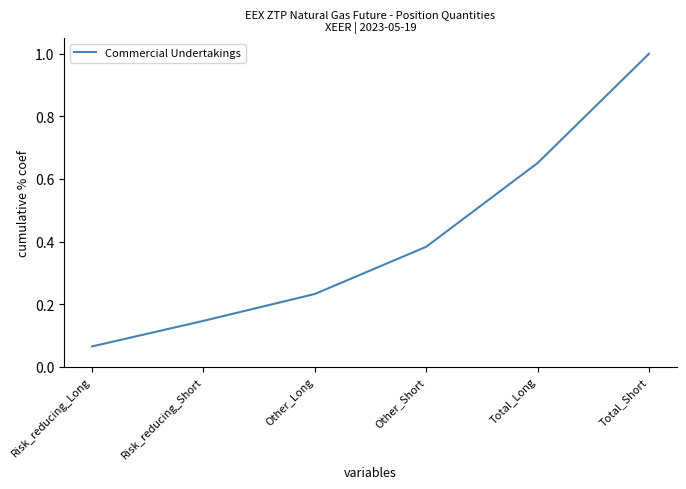

What position from the right is Total_Long?

2